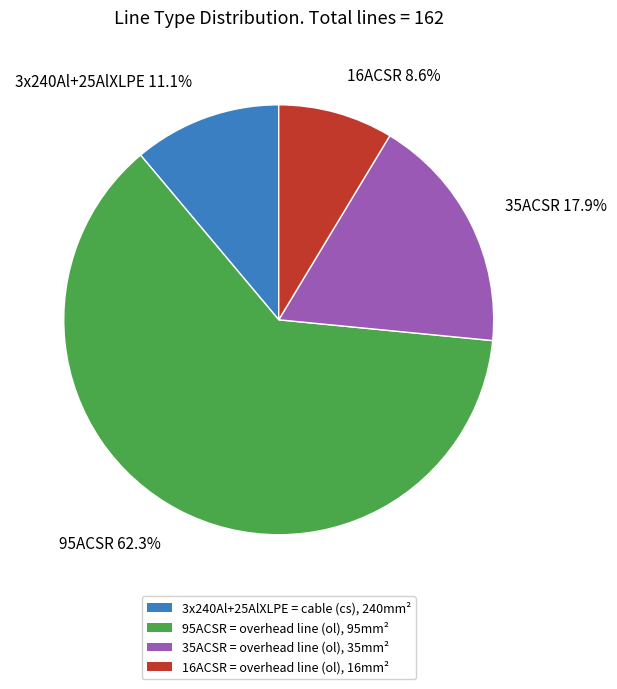

To the nearest percent, what is the combined percentage of 95ACSR and 35ACSR?

80%